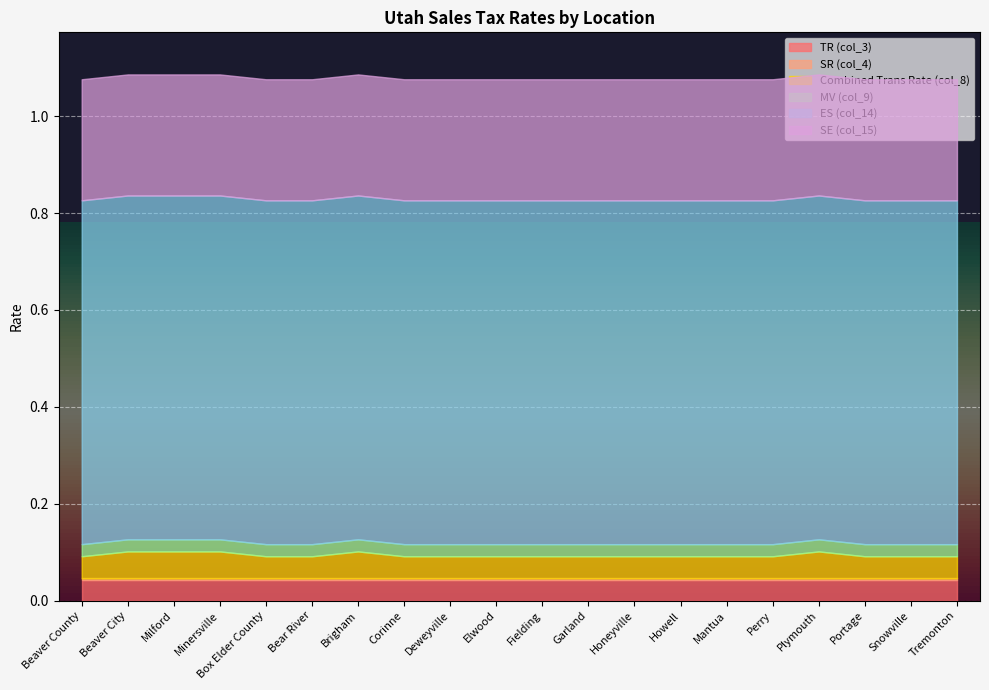

At Tremonton, list the series in order from smallest to largest.

SR (col_4), MV (col_9), TR (col_3), Combined Trans Rate (col_8), SE (col_15), ES (col_14)